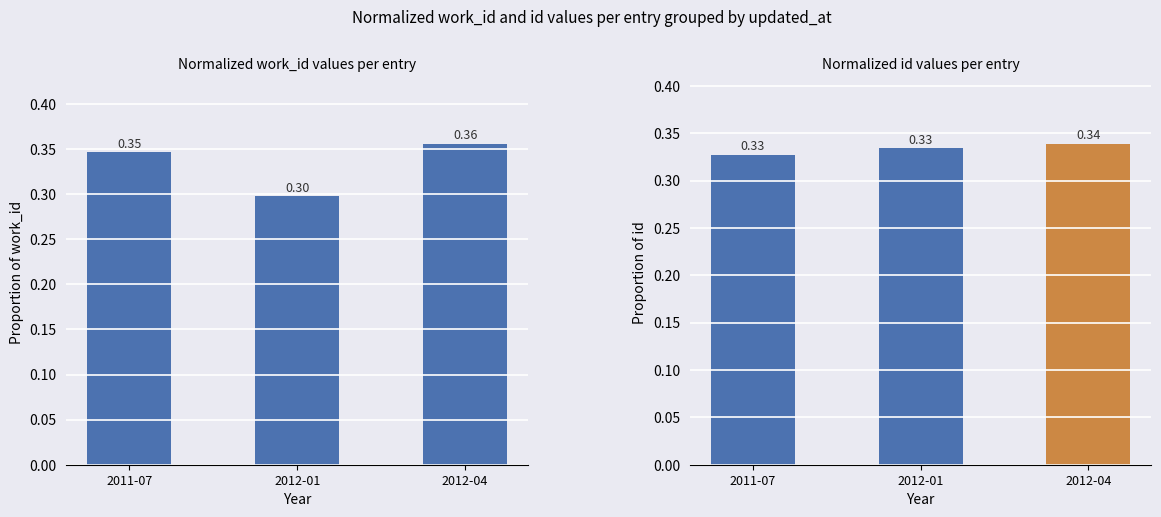

How many groups of bars are there?

3